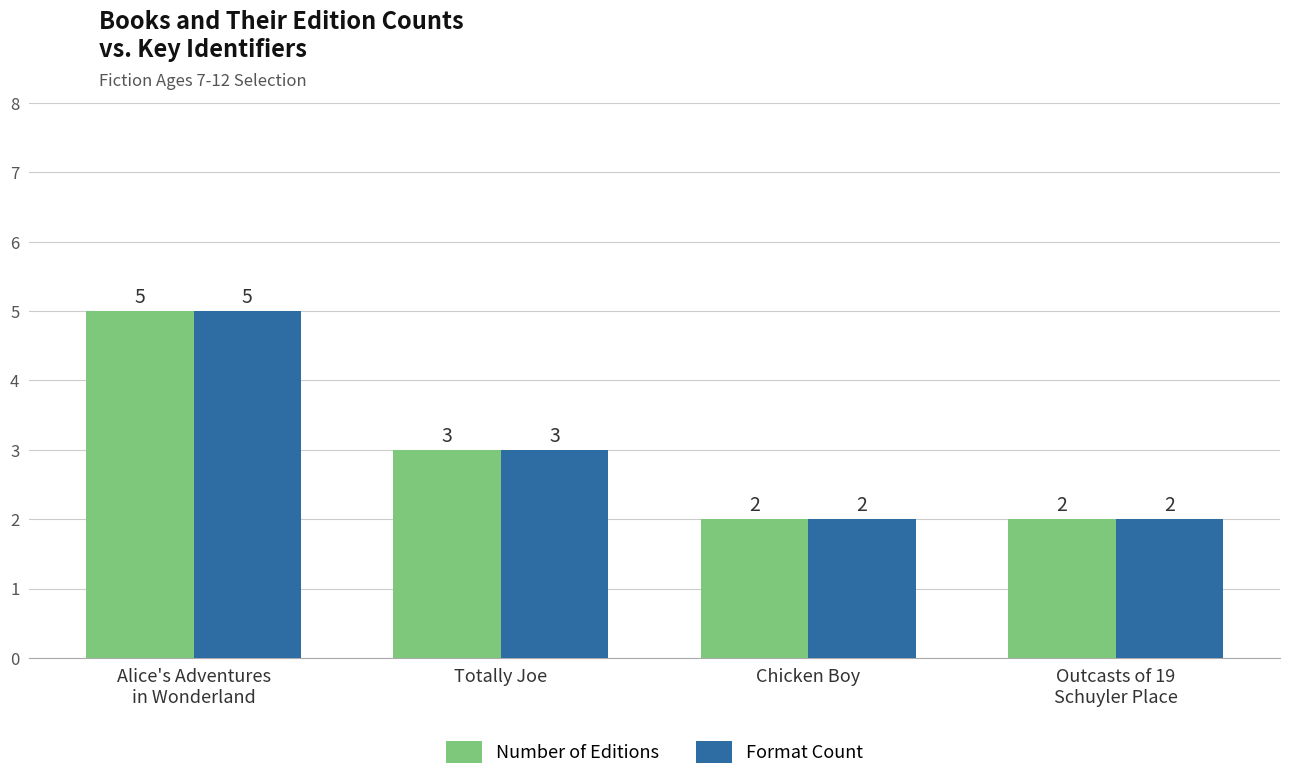

Reading left to right, extract all data points from this chart.

Number of Editions: 5	3	2	2
Format Count: 5	3	2	2